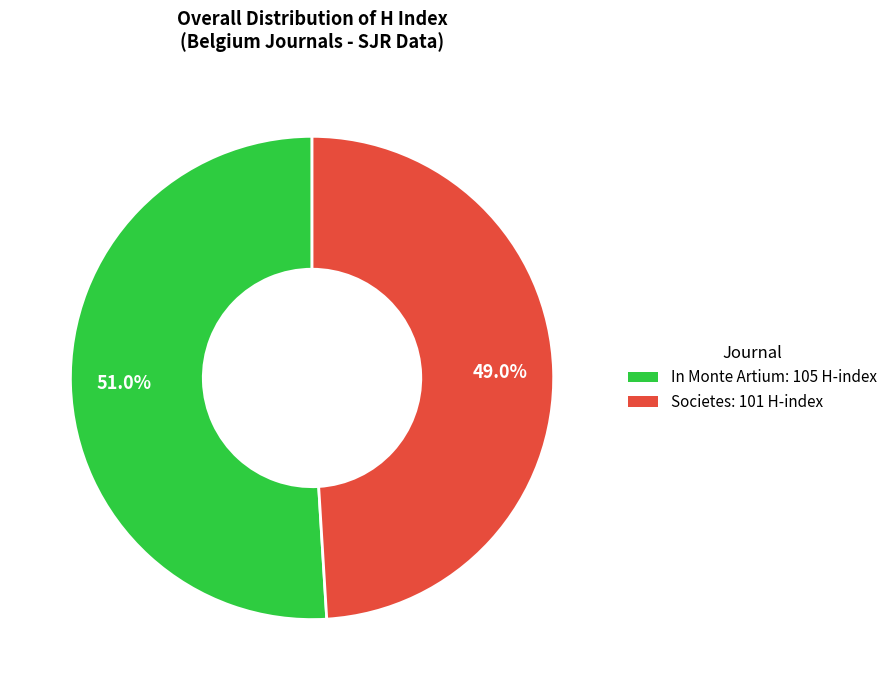

How many segments does this pie chart have?

2